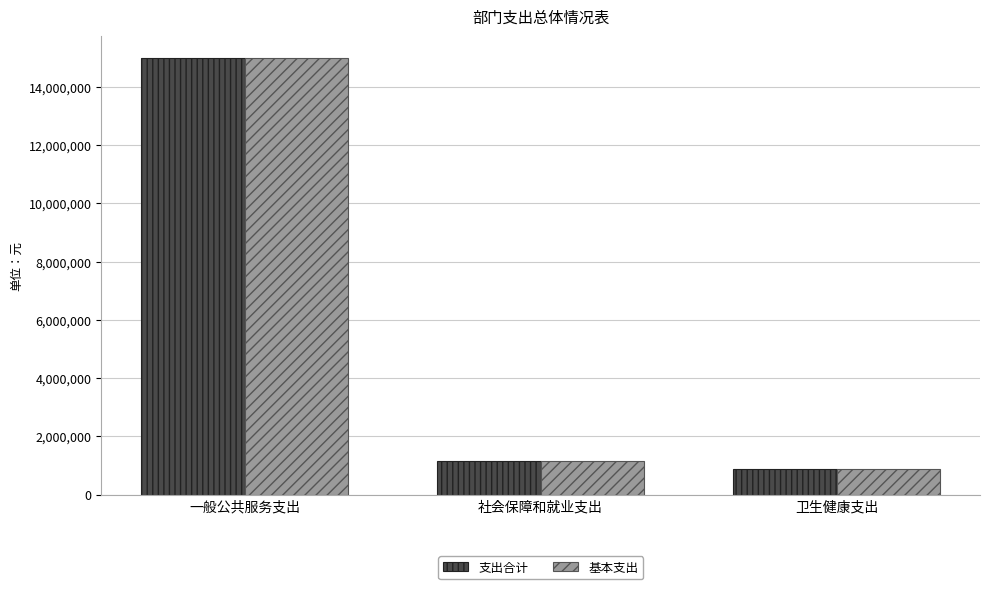

How many data points does each series have?

3